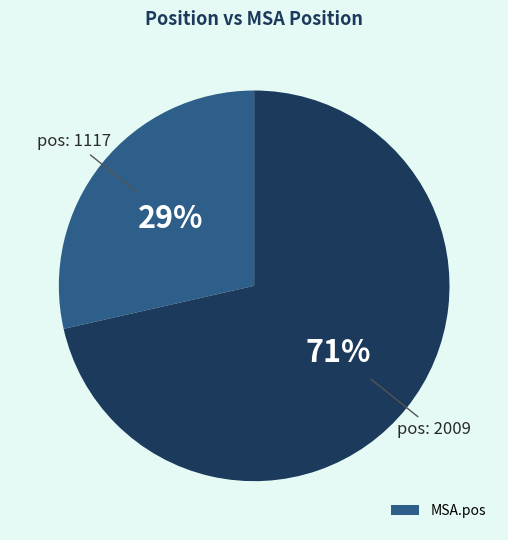

Does any single category account for the majority?

Yes